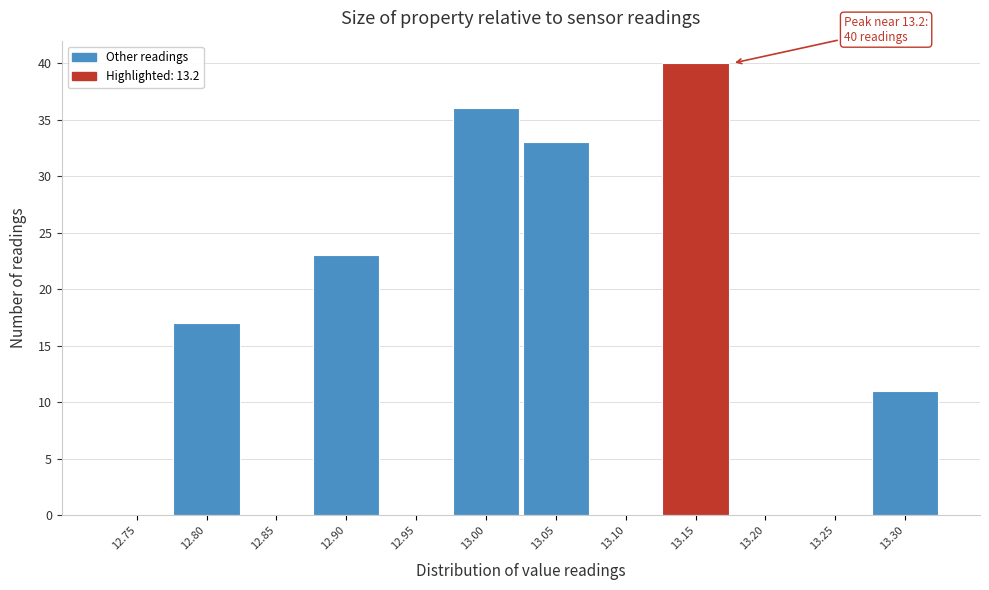

Reading right to left, transcribe all the data shown in this chart.

13.30=11	13.25=0	13.20=0	13.15=40	13.10=0	13.05=33	13.00=36	12.95=0	12.90=23	12.85=0	12.80=17	12.75=0